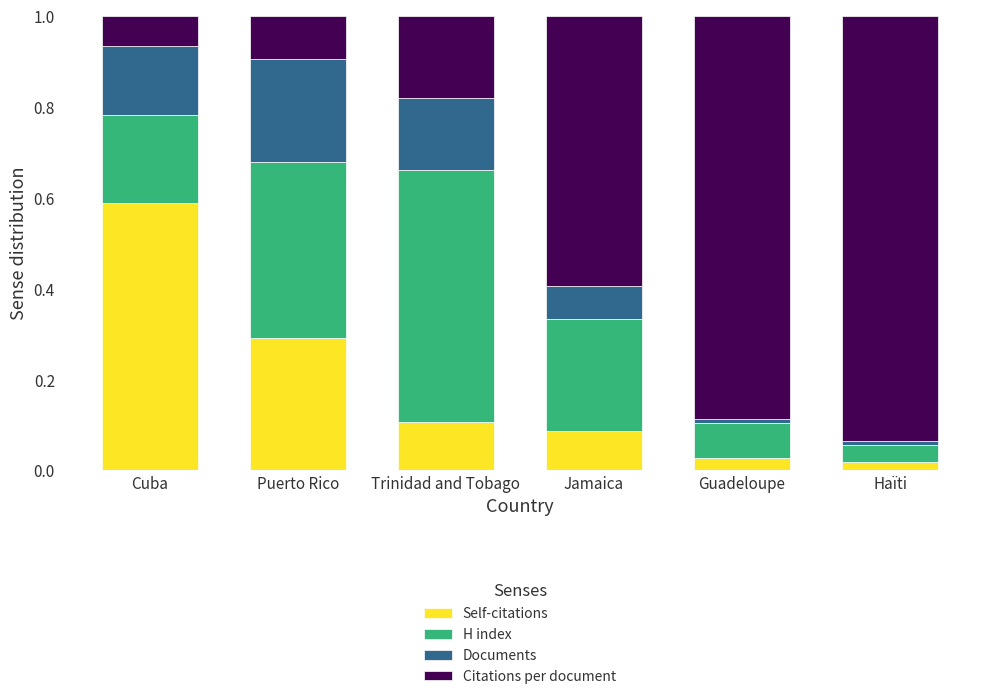

What are all the series names shown in the legend?

Self-citations, H index, Documents, Citations per document